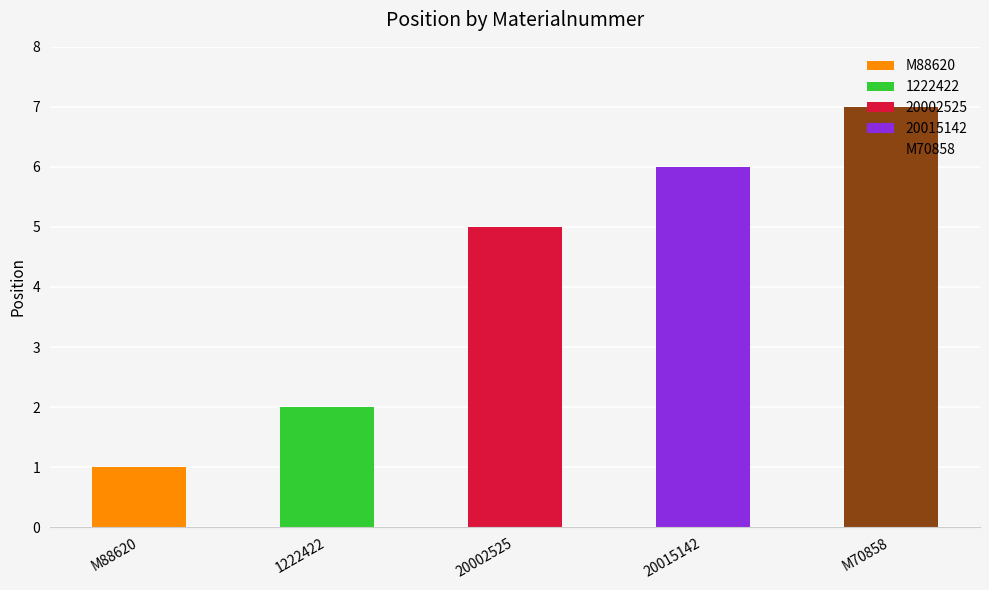

What is the difference between the second highest and minimum values?

5